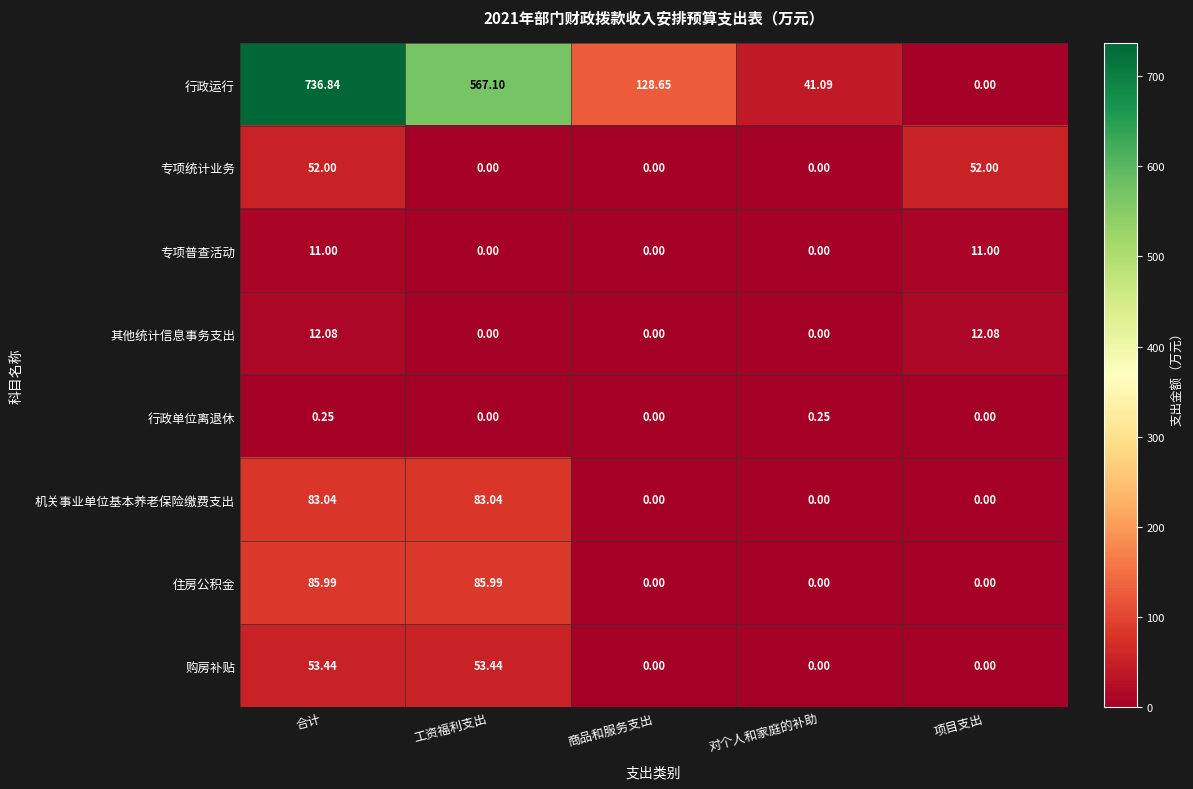

At how many categories does at least one series exceed 547?

2